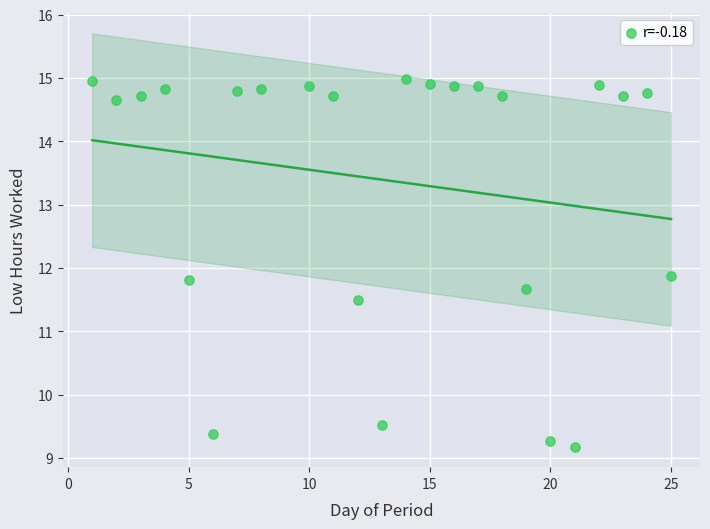

What is the range of X values (max minus min)?

24.0